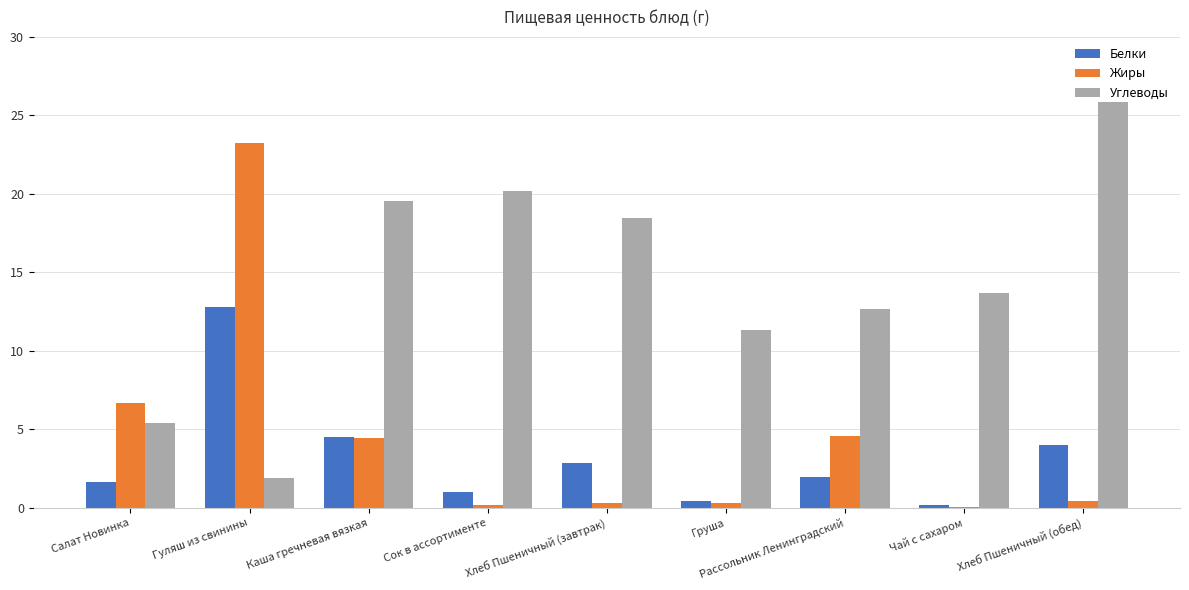

True or false: Жиры has a value of 23.2 at Гуляш из свинины.

True